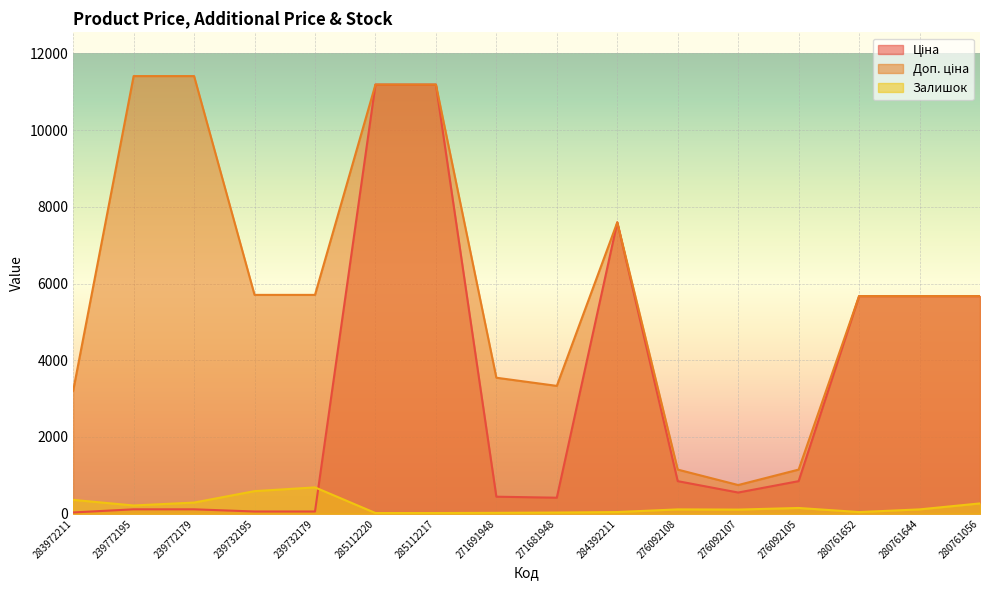

In Доп. ціна, how many points are lower than both neighbors (excluding endpoints)?

2